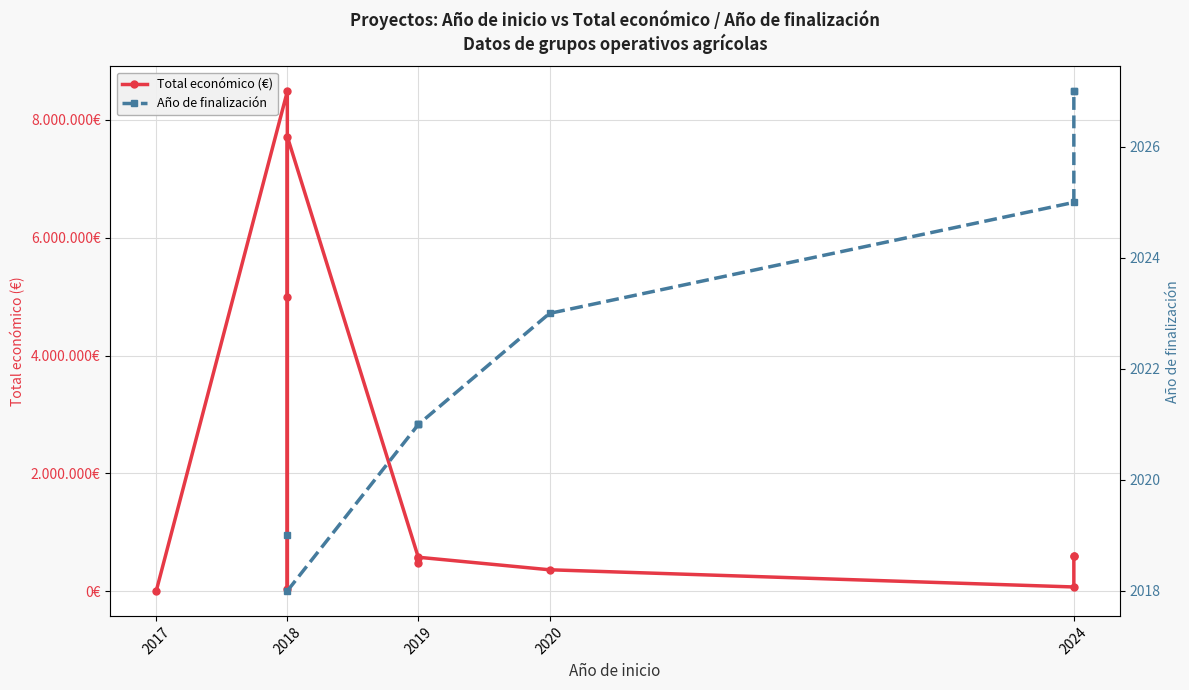

Count the number of data series in this chart.

2